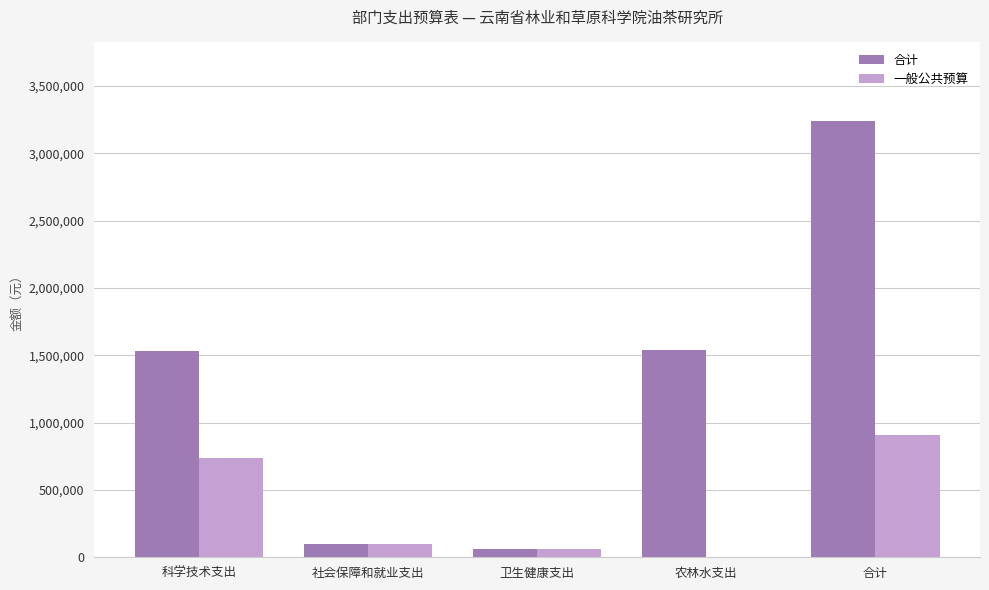

At which label does 一般公共预算 reach its peak?

合计